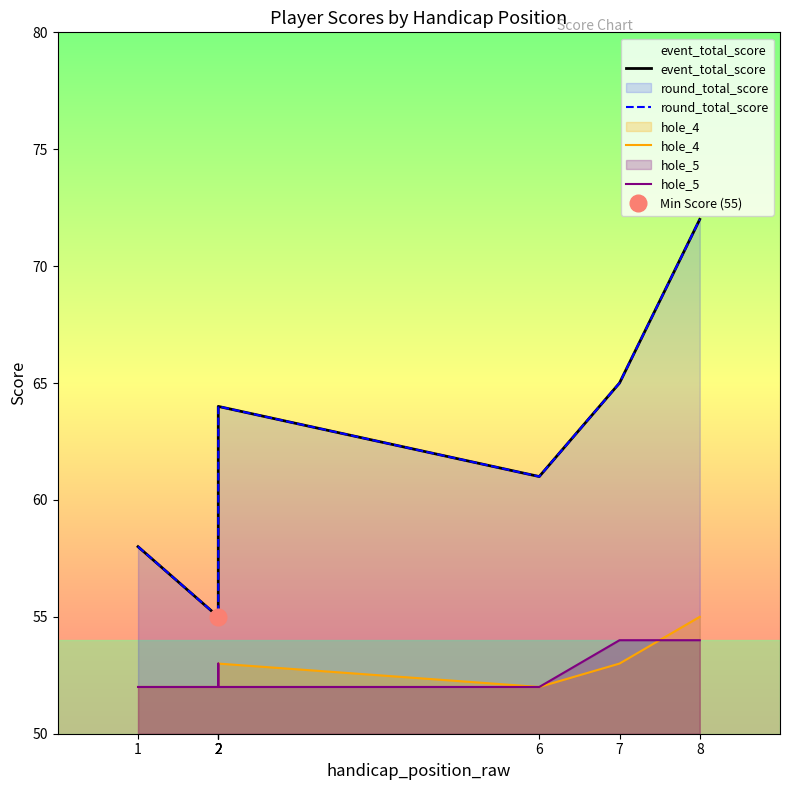

What is the smallest value displayed?

52